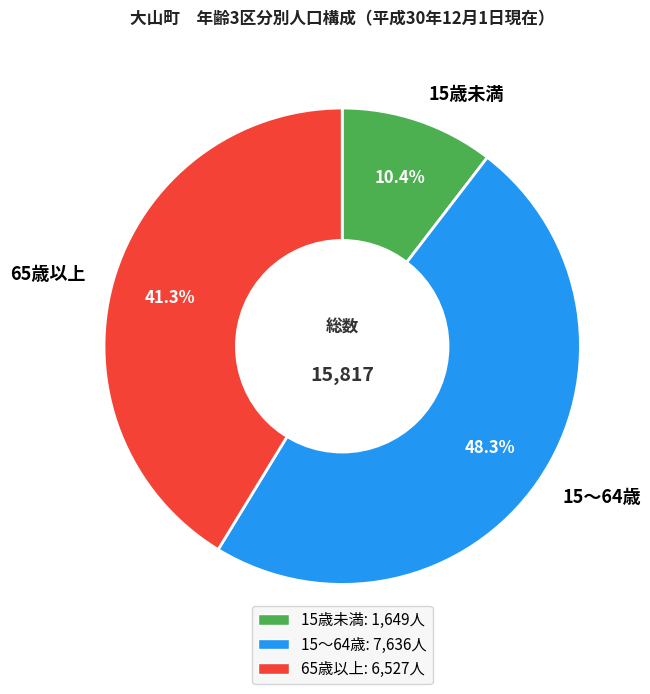

Is it true that 15歳未満 is 10% of the pie?

True